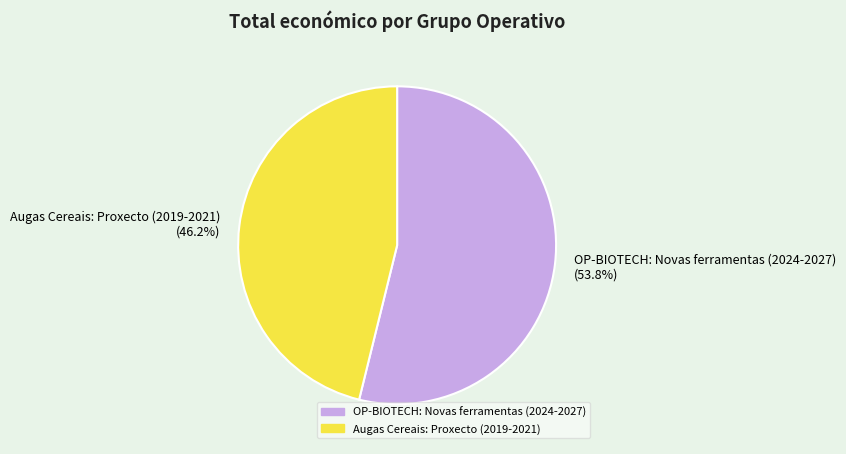

How much of the chart is everything except Augas Cereais: Proxecto (2019-2021)?

53.8%